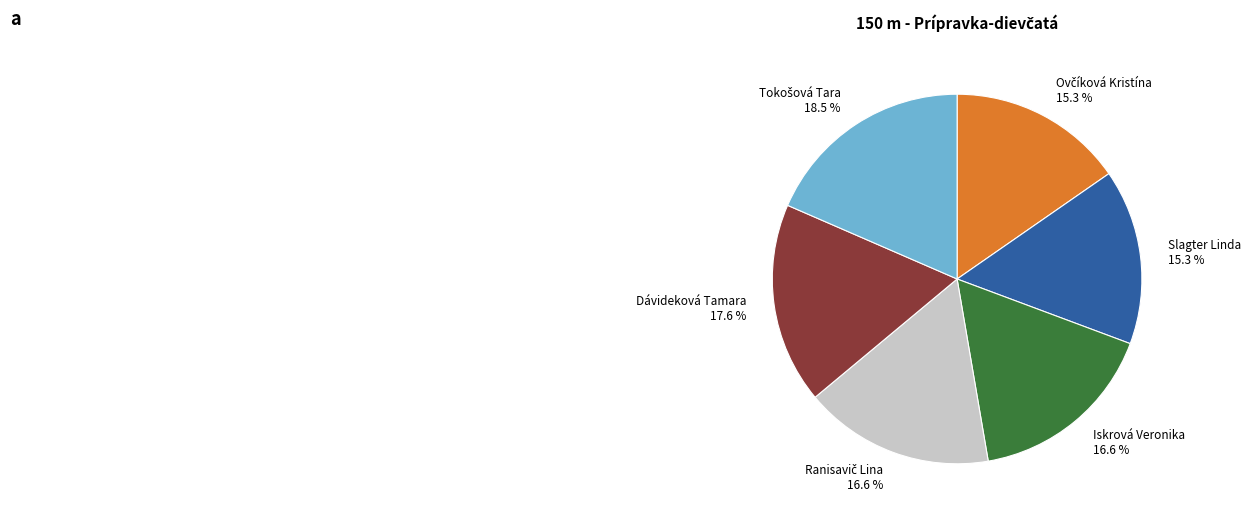

What portion of the pie excludes Dávideková Tamara?

82.4%